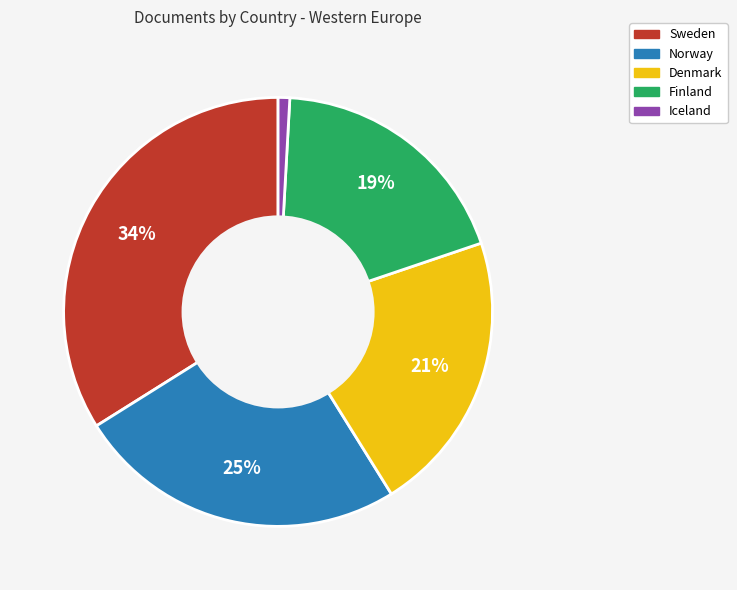

Does Sweden represent more than half of the total?

No